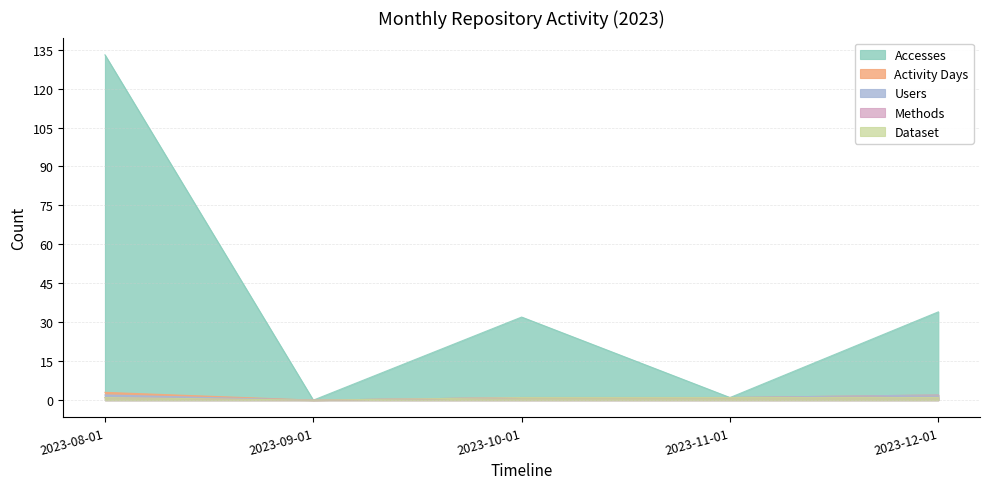

The value of Methods at 2023-09-01 is -1. True or false?

False